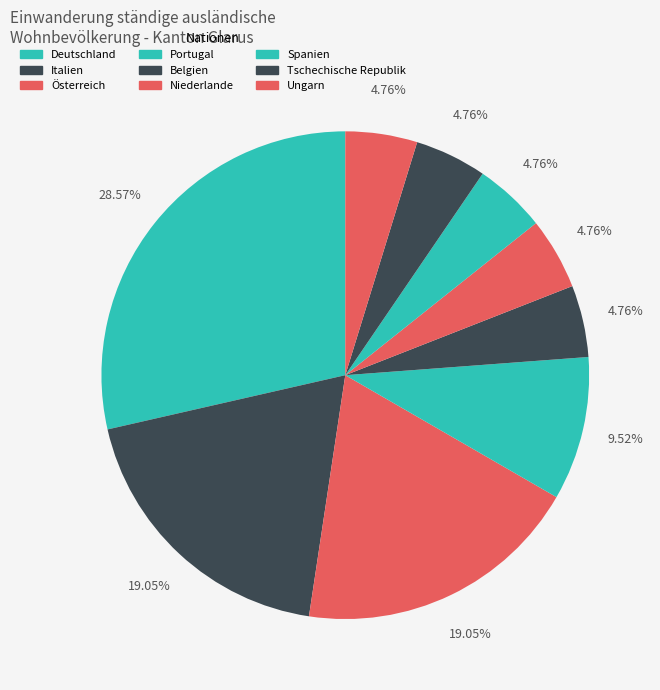

Combined, what portion of the pie is Österreich and Italien?

38.1%